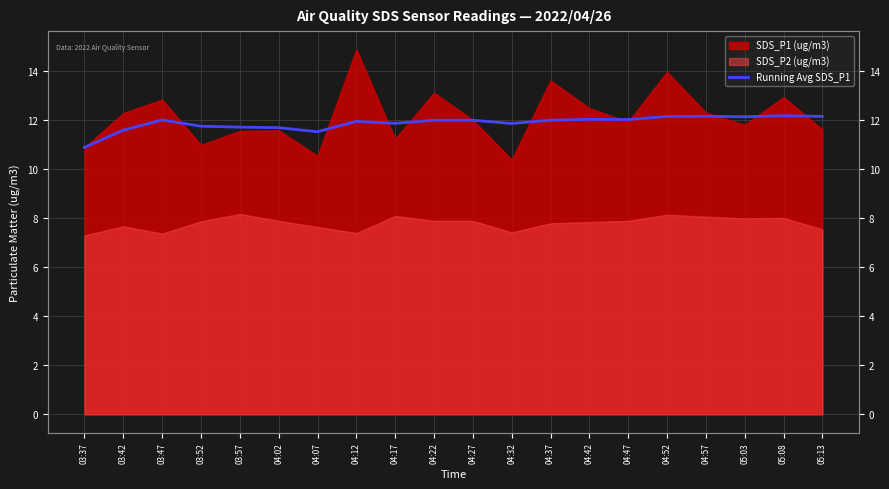

Between 04:57 and 05:03, which is larger?

04:57